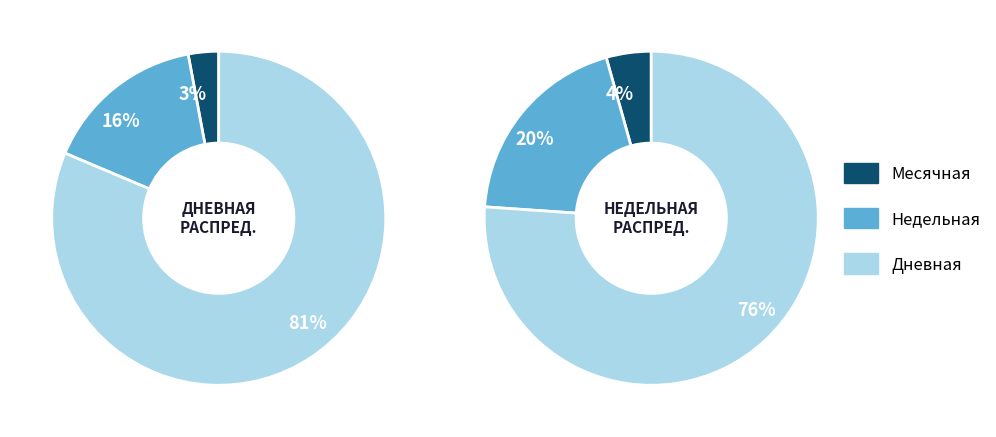

Which series changed the most between 3 and 4?

Дневная